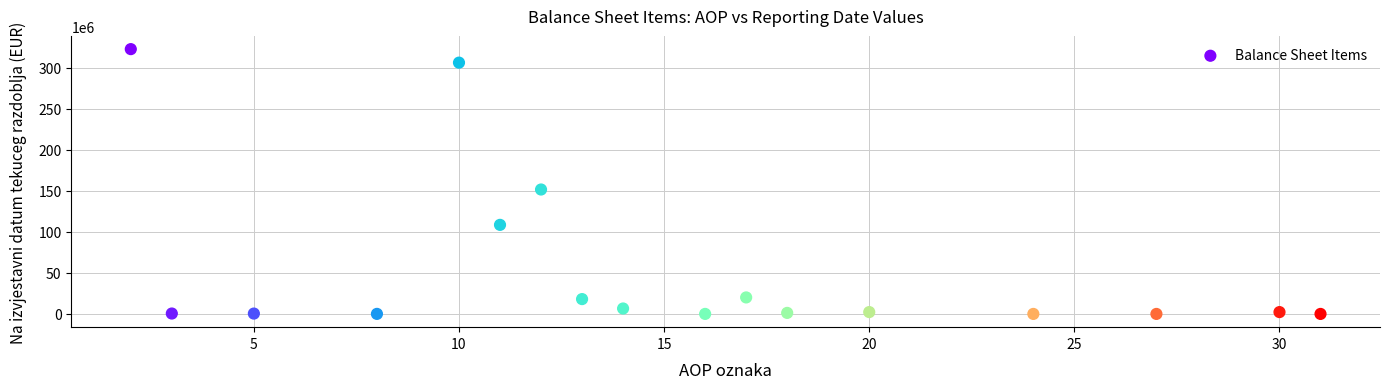

What Y value in the scatter plot is closest to 161454031?

151723645